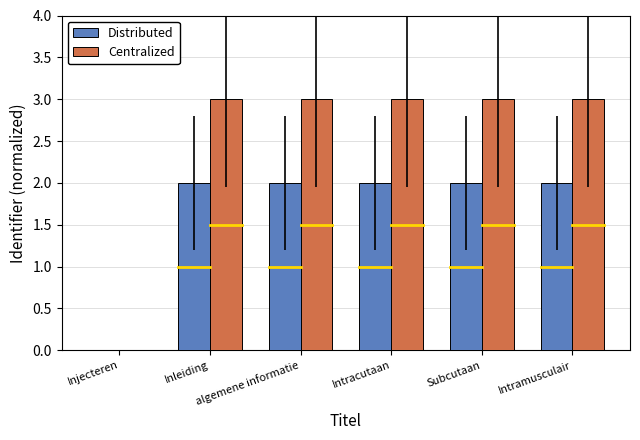

What is the approximate value of Centralized at Inleiding?

3.0